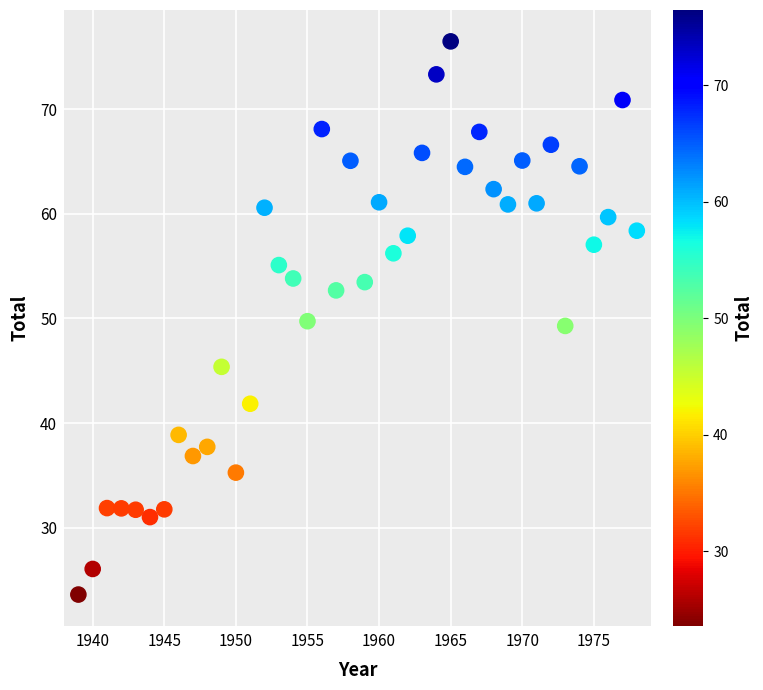

What is the range of X values (max minus min)?

39.0